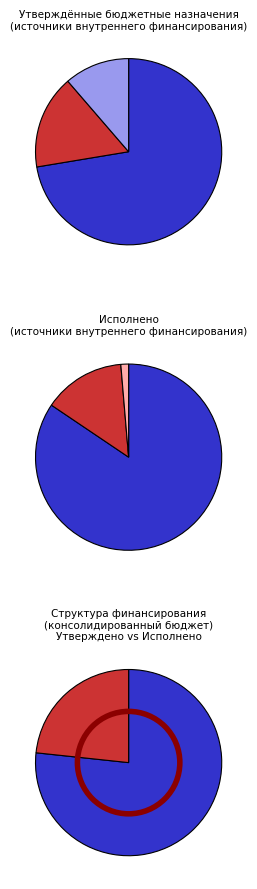

What is the total percentage of бюджеты муниципальных районов and бюджеты муниципальных округов, городских округов?

6.5%